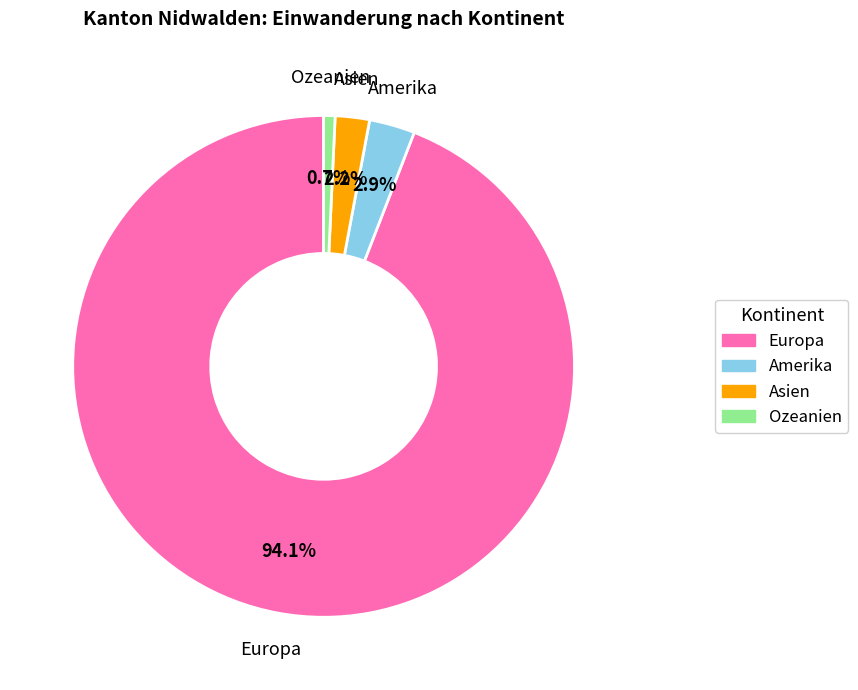

True or false: Ozeanien accounts for 8% of the total.

False